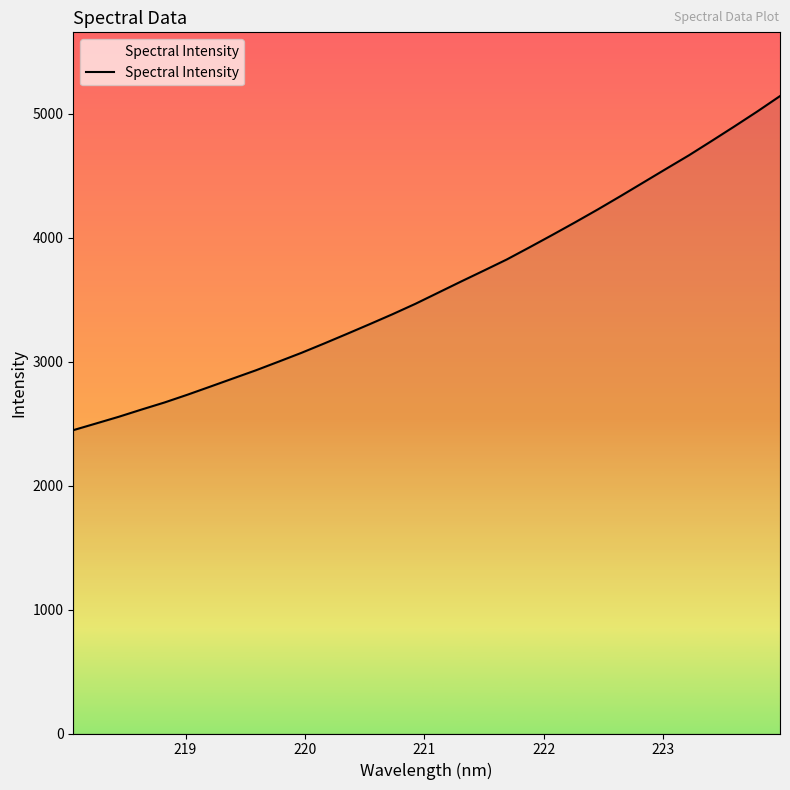

What is the difference between the second highest and second lowest values?

2516.6